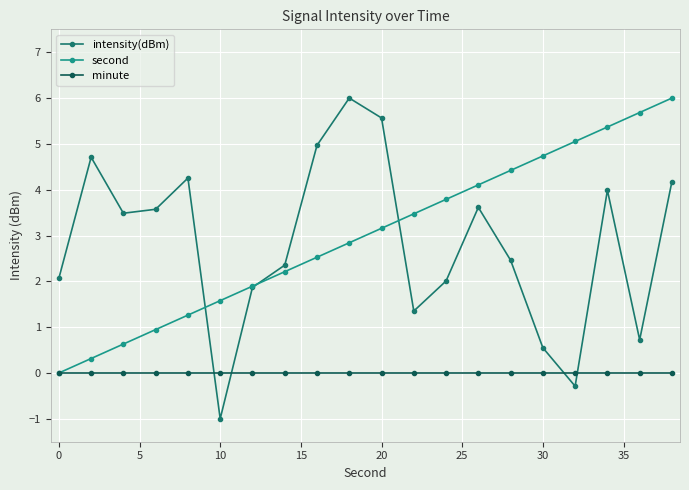

What are all the series names shown in the legend?

intensity(dBm), second, minute